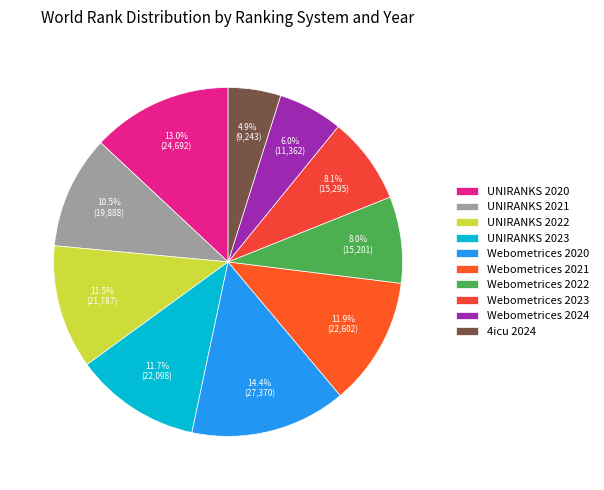

The Webometrices 2023 slice represents 1% of the pie. True or false?

False